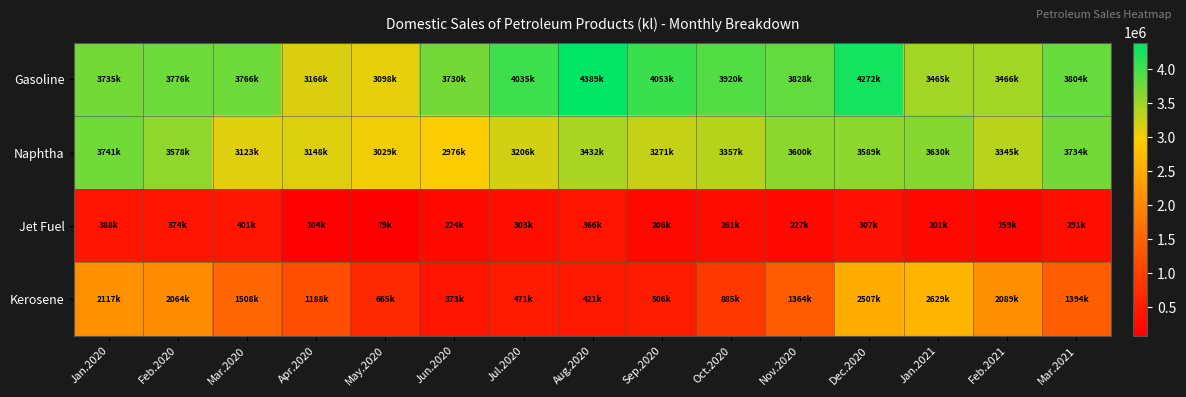

At which category is the sum across all series the highest?

Dec.2020